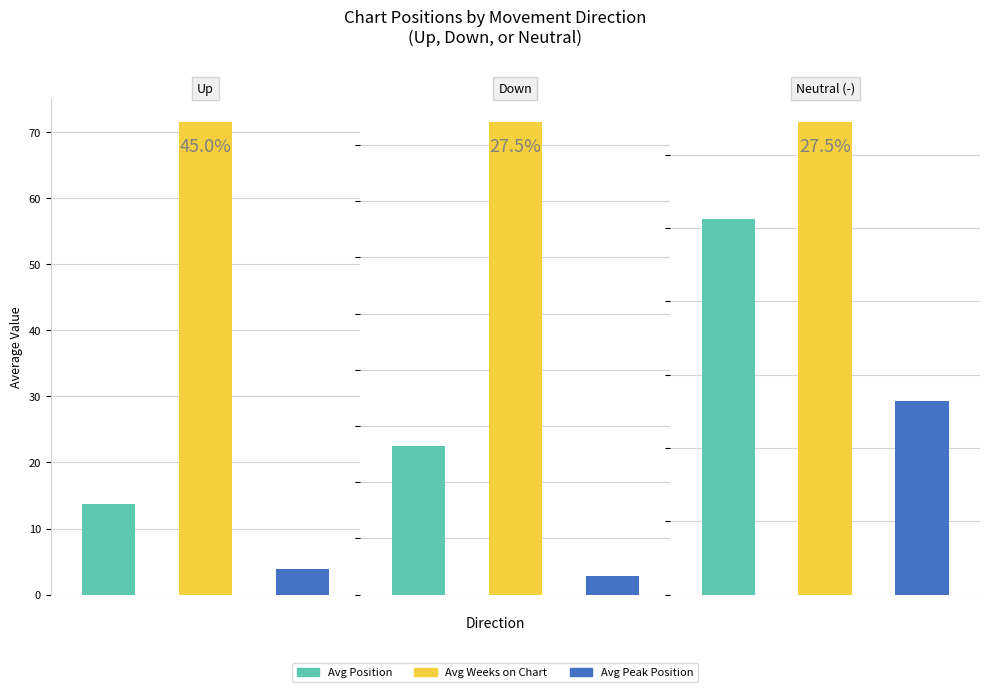

How many categories are shown in the chart?

3